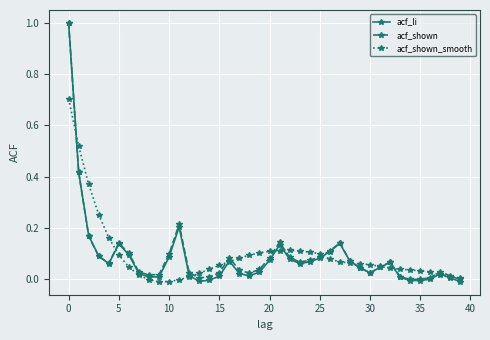

Which series has the widest spread of values?

acf_li